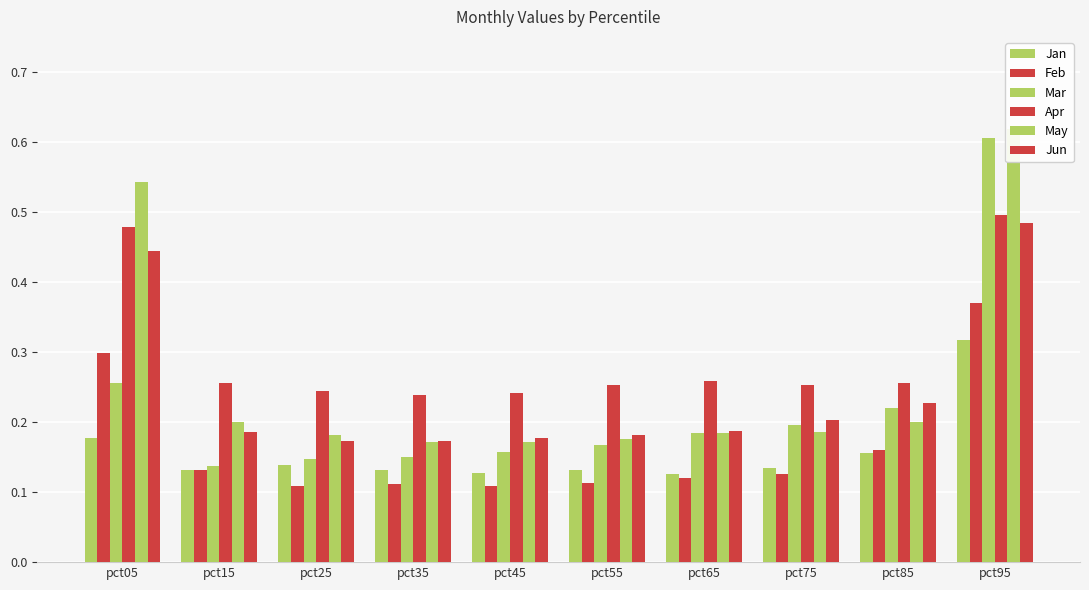

Reading left to right, what are all the values shown in this chart?

Jan: 0.2	0.1	0.1	0.1	0.1	0.1	0.1	0.1	0.2	0.3
Feb: 0.3	0.1	0.1	0.1	0.1	0.1	0.1	0.1	0.2	0.4
Mar: 0.3	0.1	0.1	0.1	0.2	0.2	0.2	0.2	0.2	0.6
Apr: 0.5	0.3	0.2	0.2	0.2	0.3	0.3	0.3	0.3	0.5
May: 0.5	0.2	0.2	0.2	0.2	0.2	0.2	0.2	0.2	0.6
Jun: 0.4	0.2	0.2	0.2	0.2	0.2	0.2	0.2	0.2	0.5